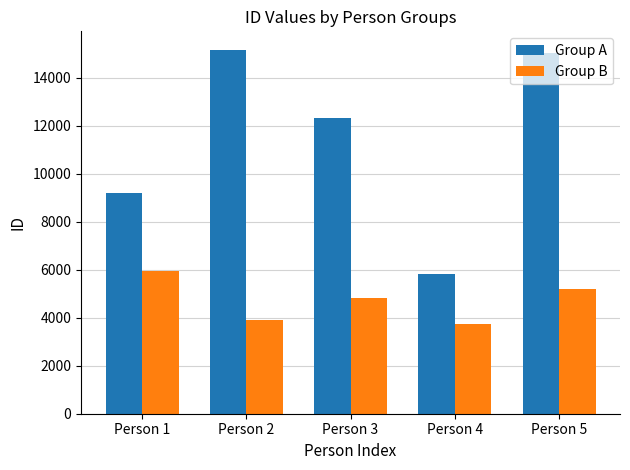

What is the value of the Group B bar at the 1st from the left?

5941